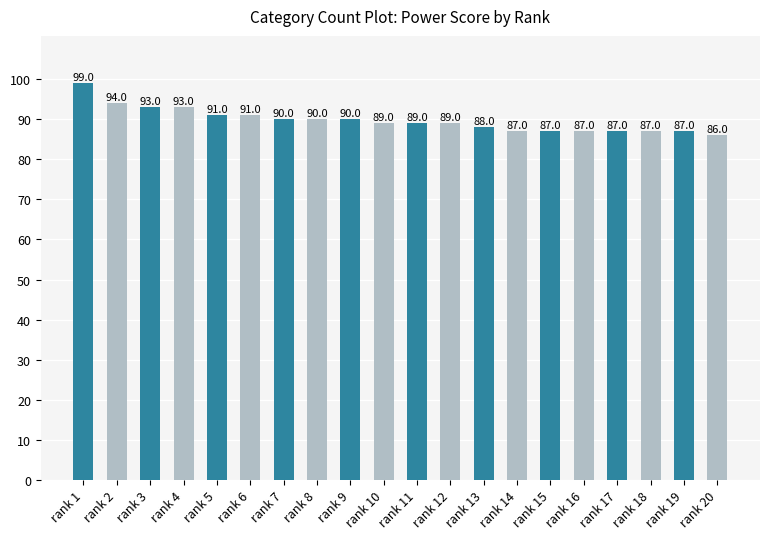

Approximately how many times larger is the value at rank 3 compared to rank 12?

1.0